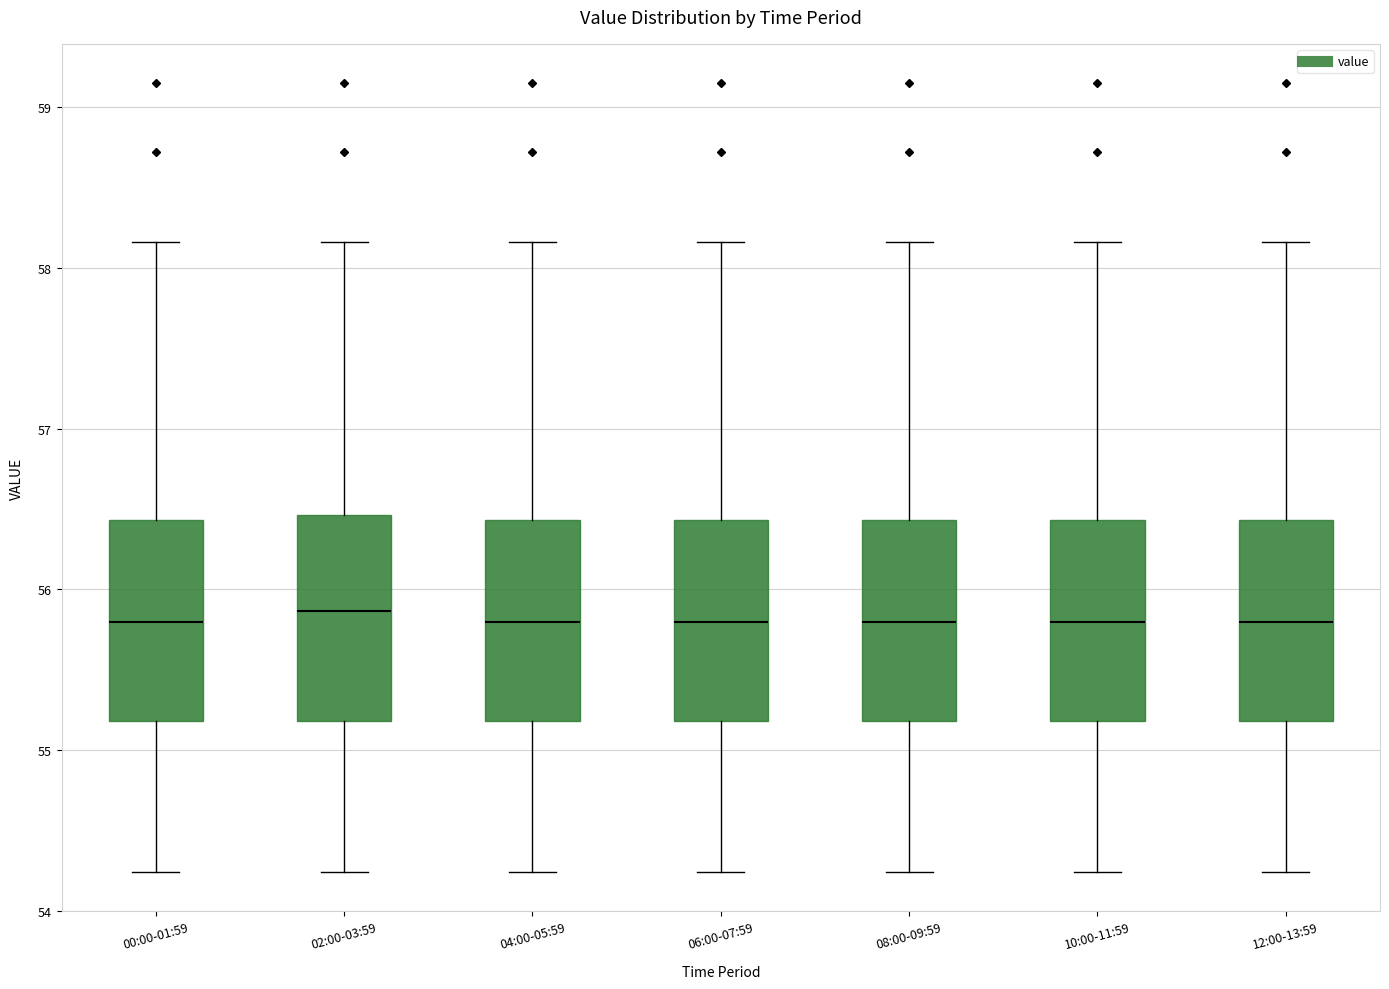

Where does the lower whisker of the box for 10:00-11:59 end on the y-axis? The values are not printed on the chart, so give them approximately, as read against the axis.

54.2